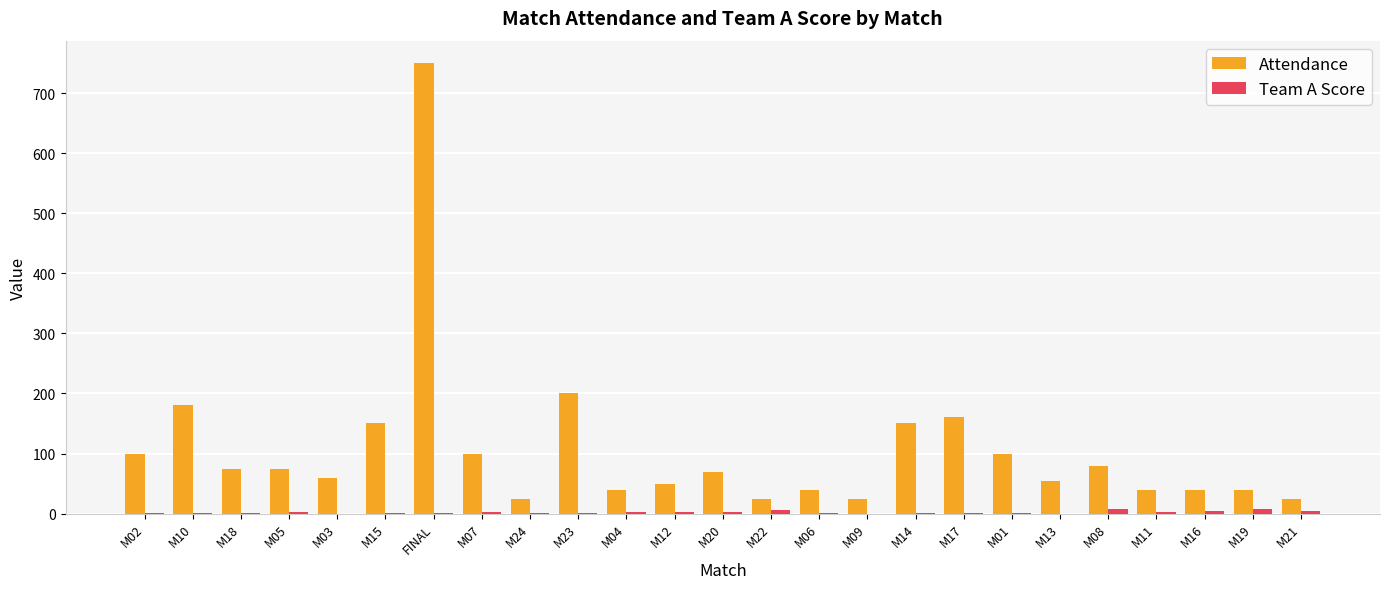

The value of Attendance at M08 is 23. True or false?

False